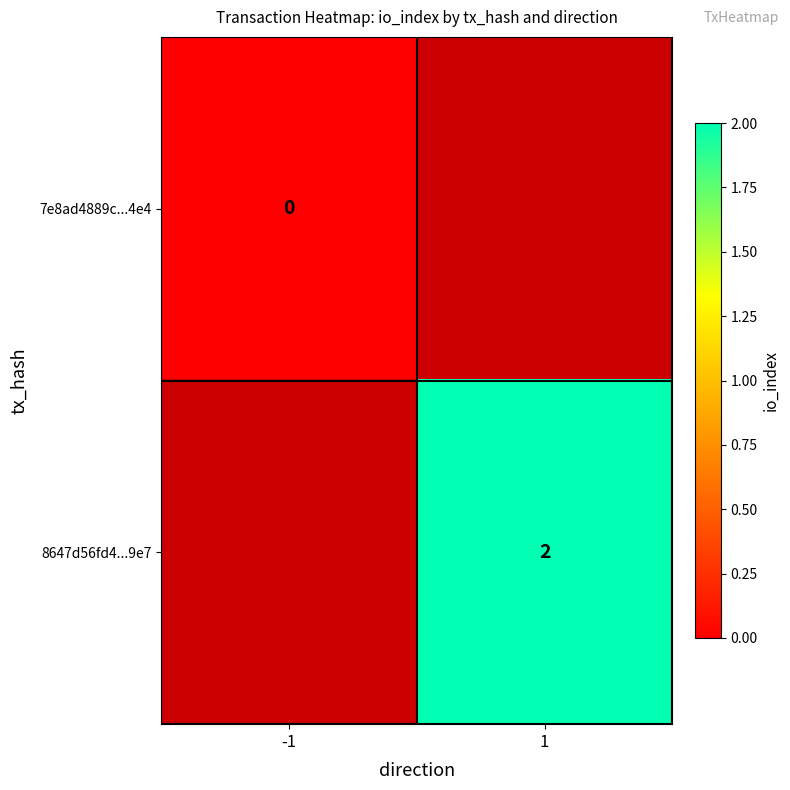

The value of 8647d56fd4...9e7 at 1 is 3.3. True or false?

False